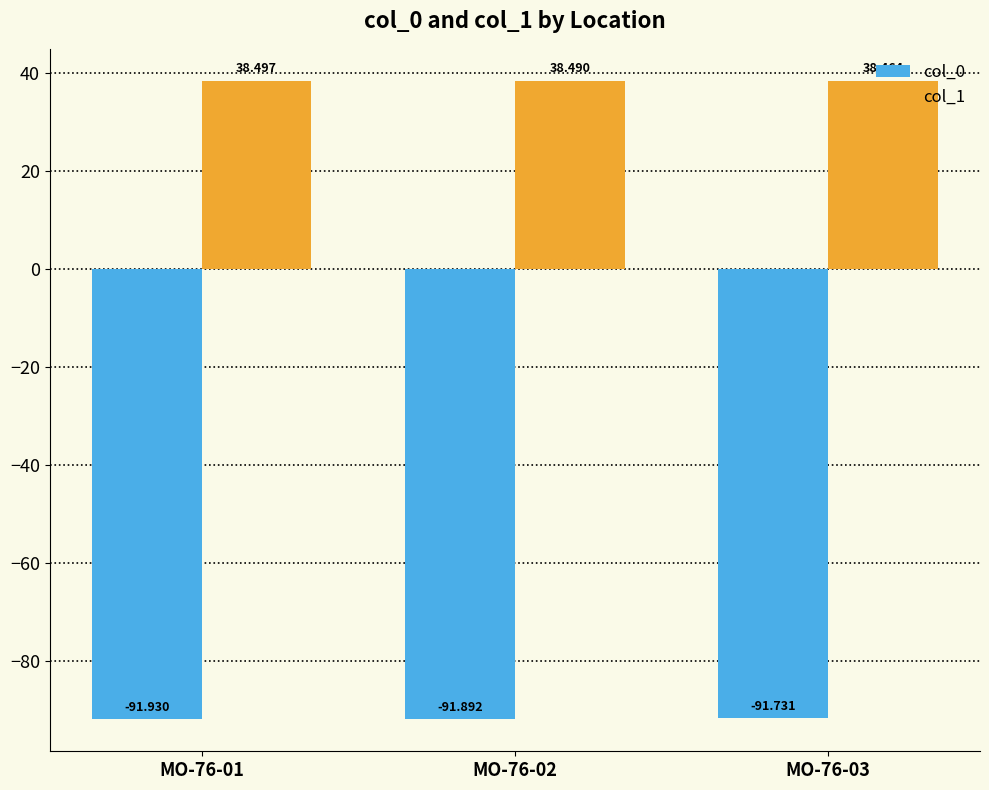

What is the sum of all col_0 values?

-275.6